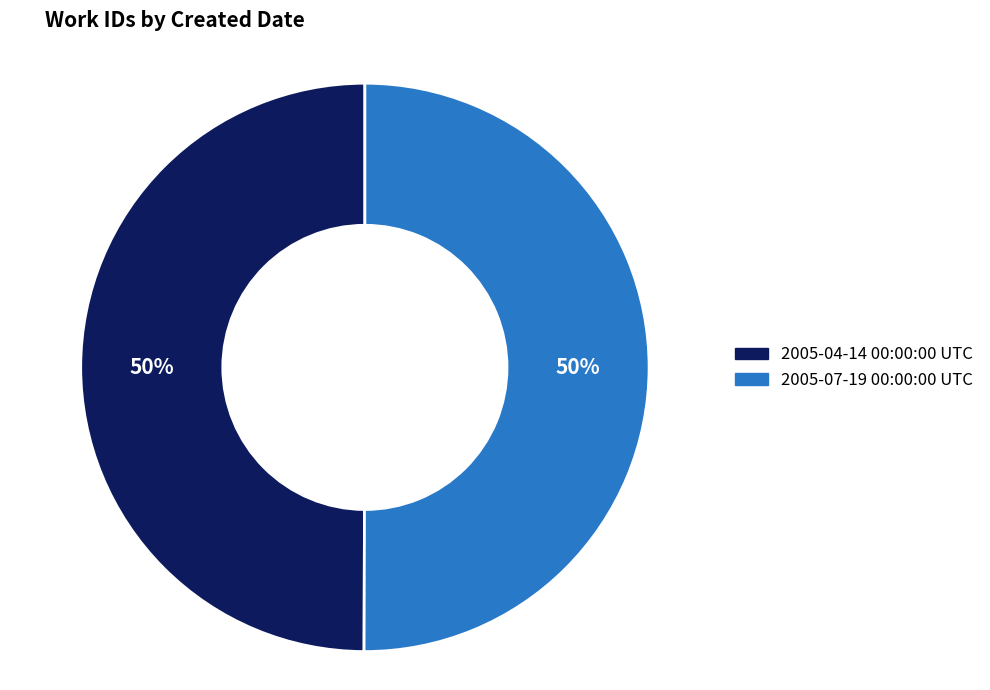

How many slices are in this pie chart?

2